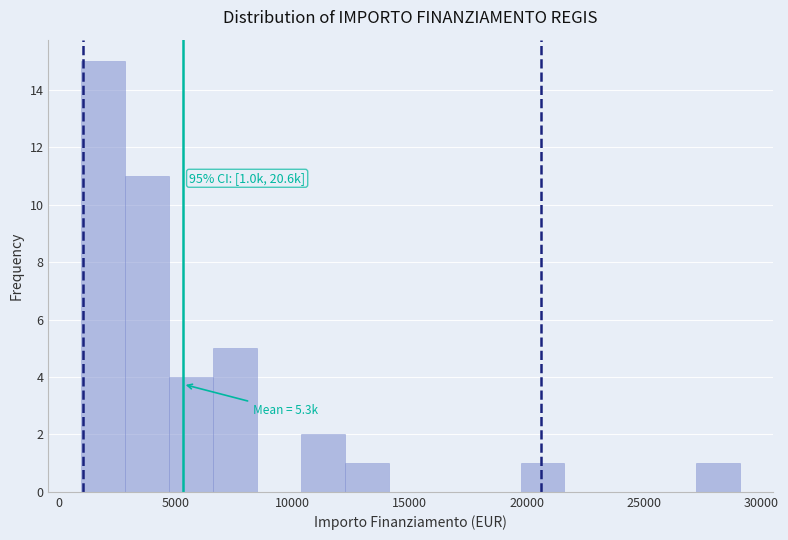

Around what value on the x-axis is the tallest bar? Give the approximate position of its centre, as read against the axis.

2000